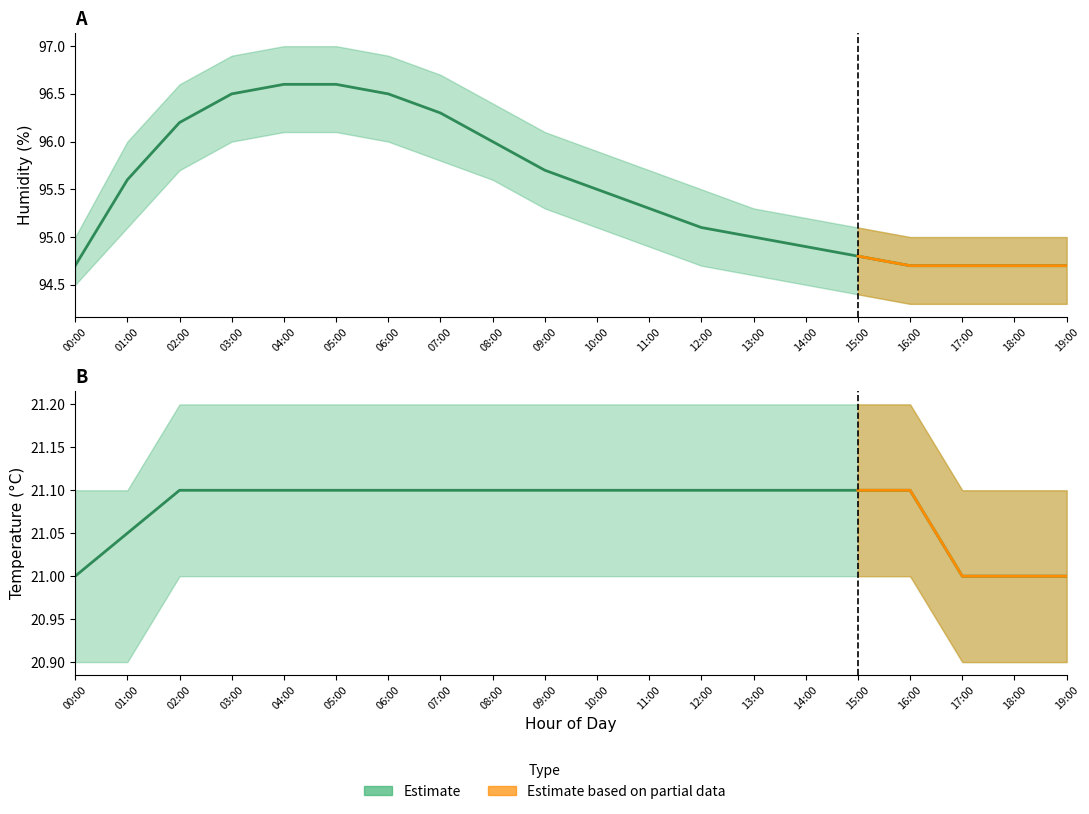

Rank the series by their maximum value, from highest to lowest.

humidity_upper, humidity, humidity_lower, temperature_upper, temperature, temperature_lower